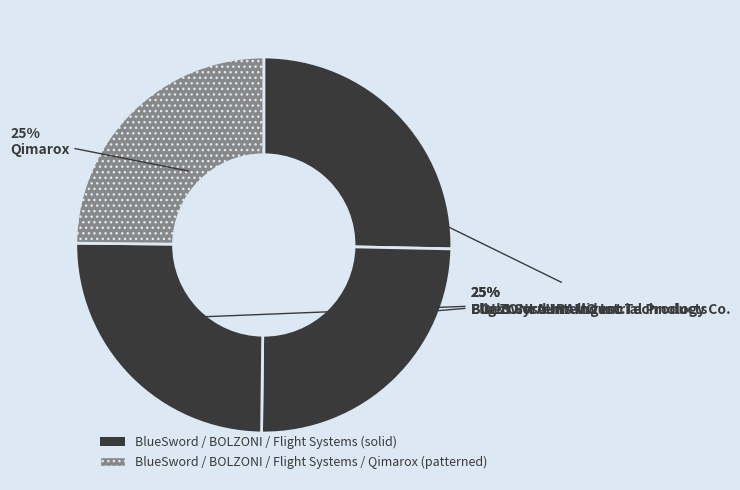

What is the smallest slice in the pie chart?

Qimarox